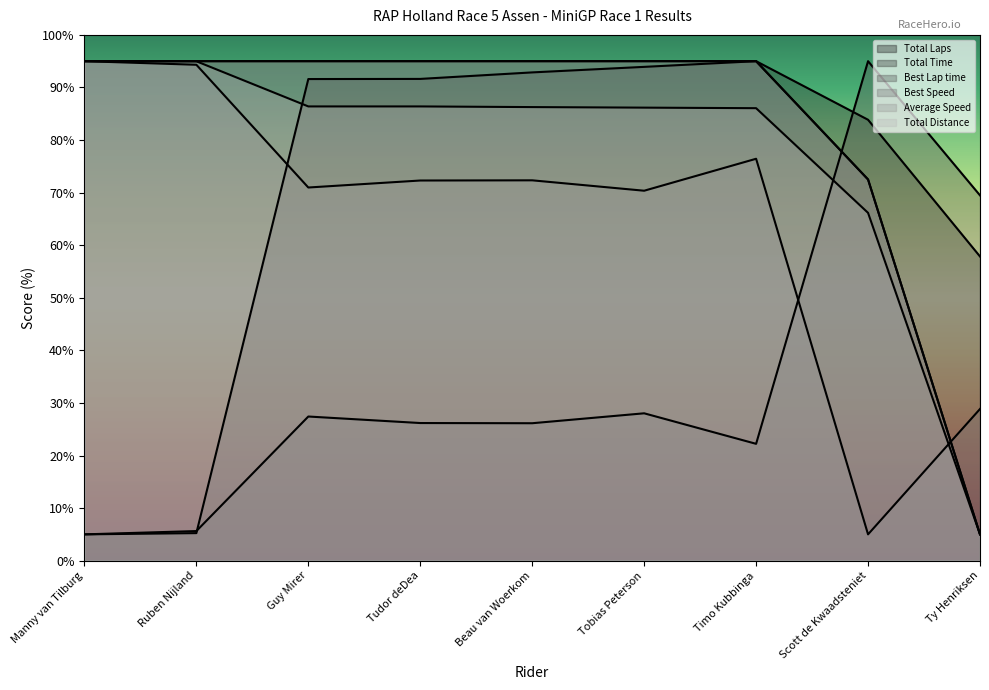

At which label does Total Time reach its peak?

Timo Kubbinga